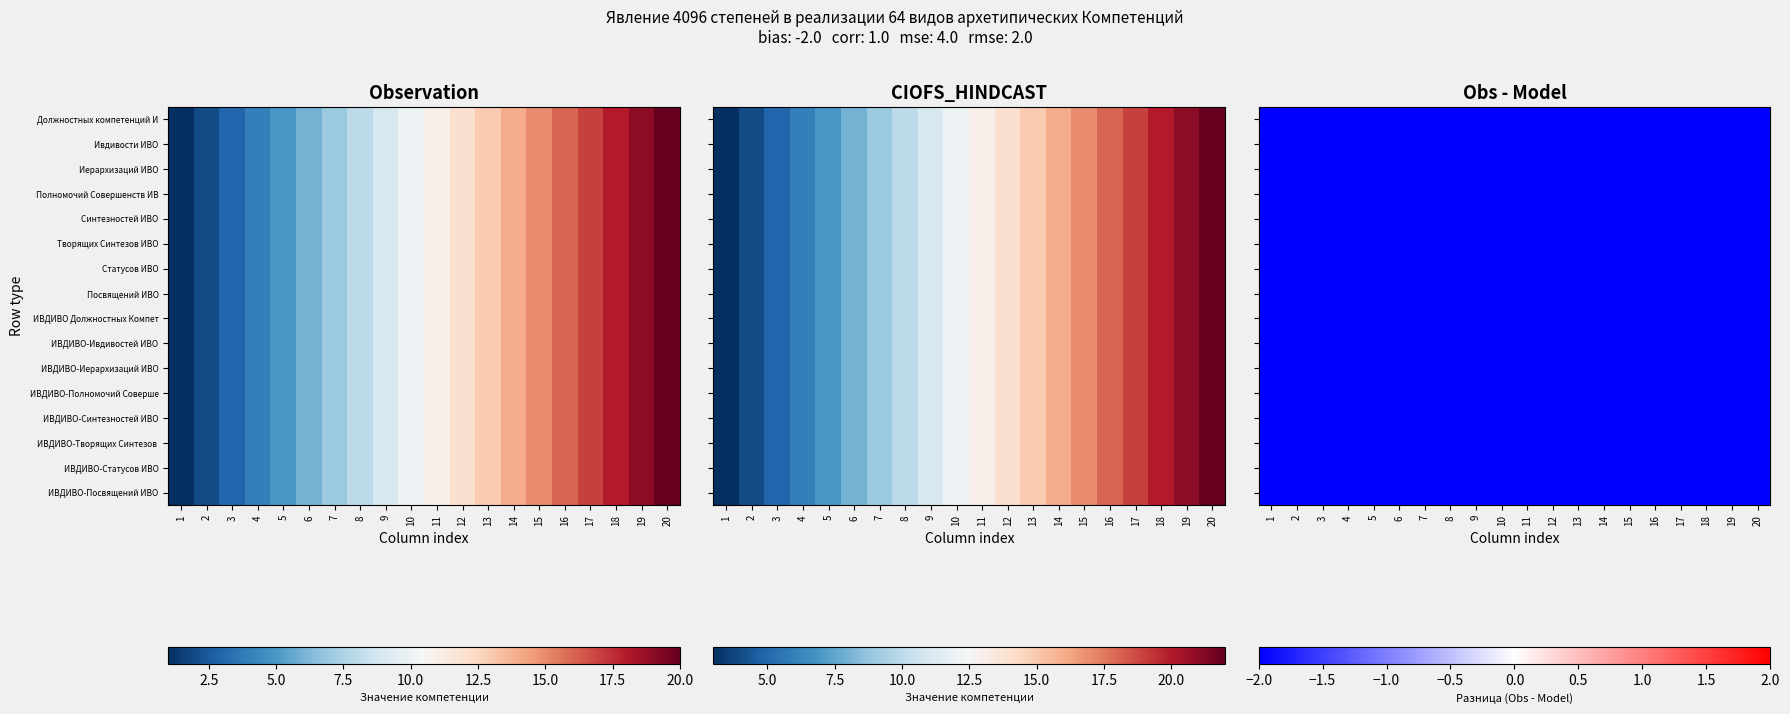

What is the difference between the maximum and minimum values in the Иерархизаций ИВО series?

19